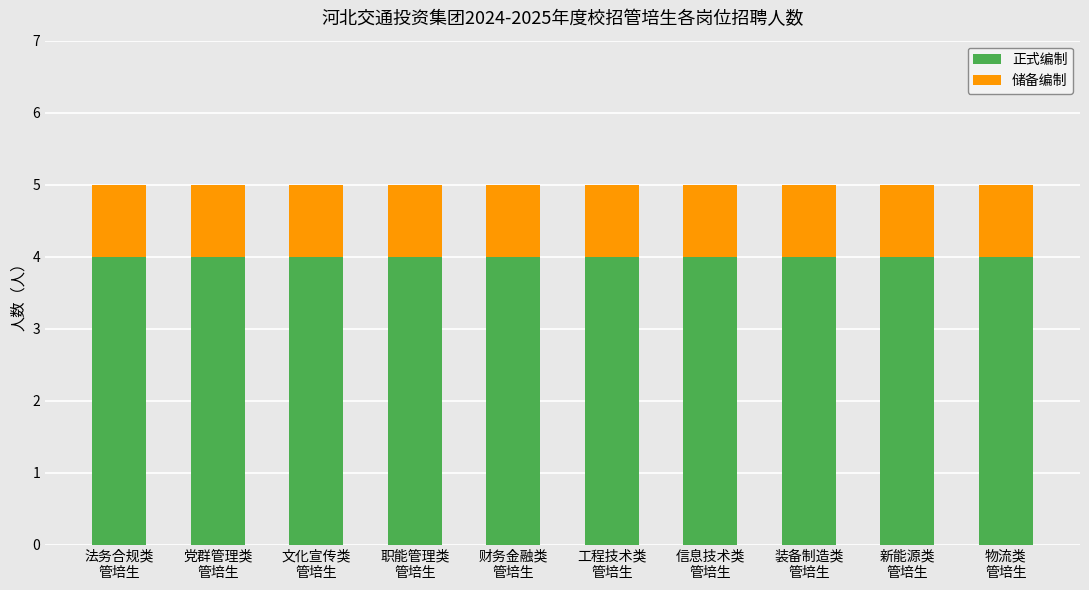

What is the sum of all 正式编制 values?

40